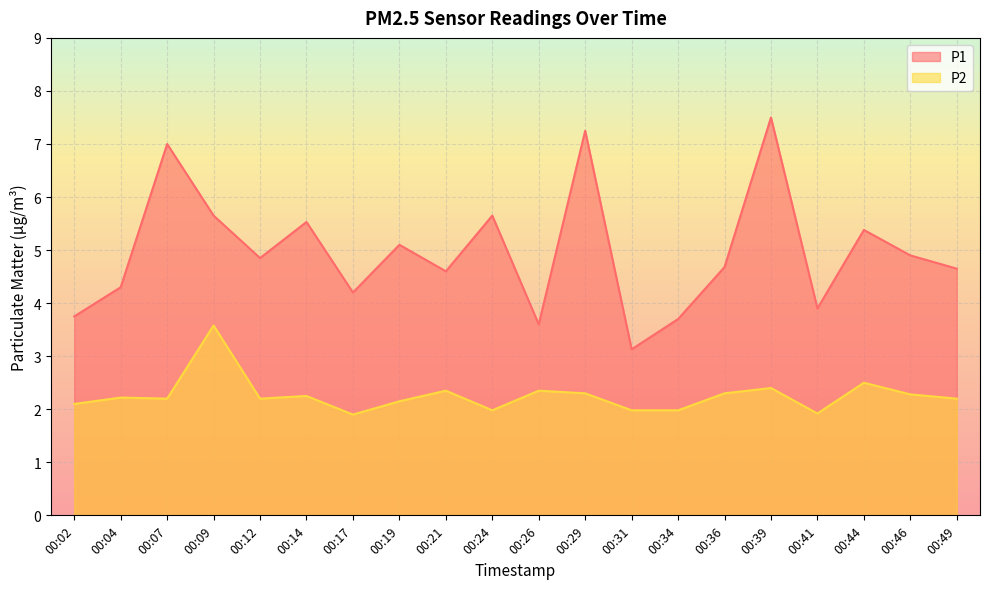

What is the value of the P2 point at the 8th from the left?

2.1